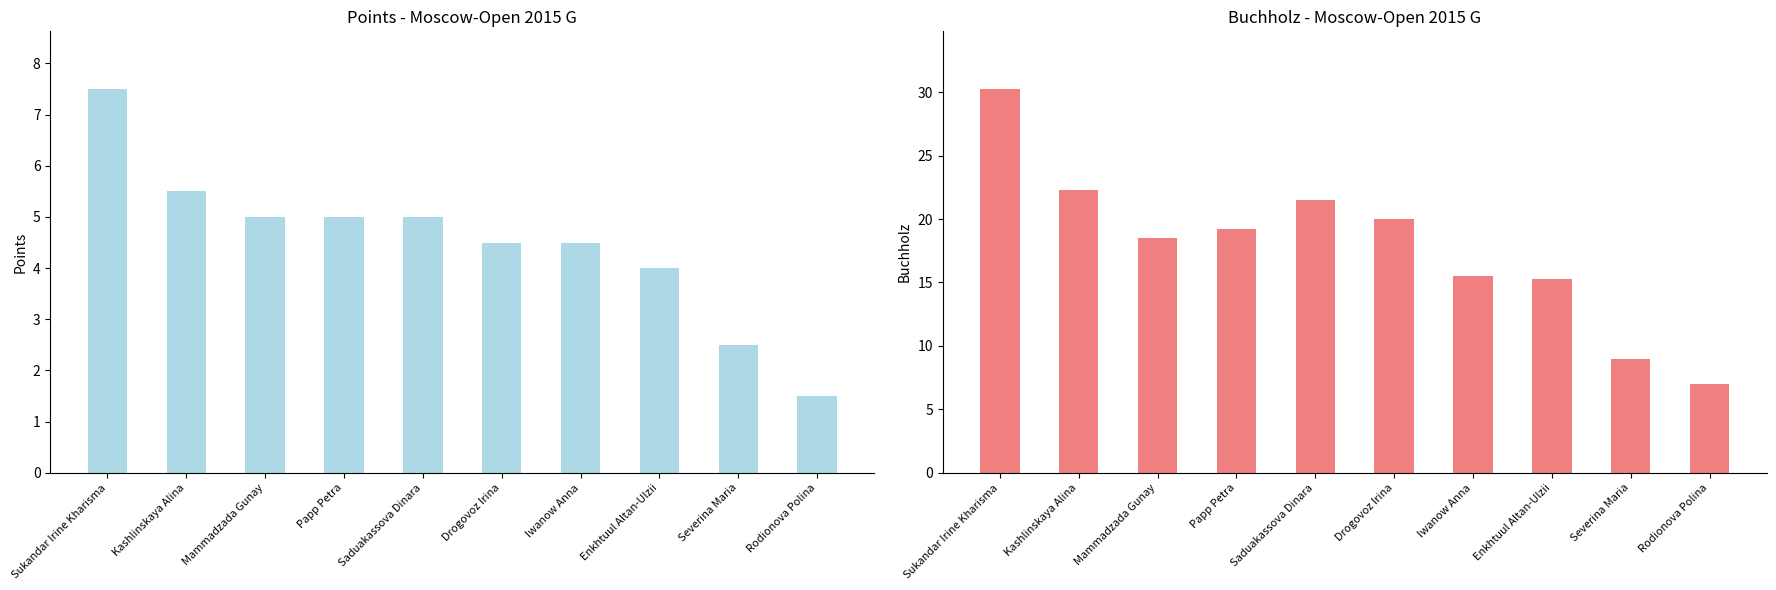

What is the average value of the Points series?

4.5